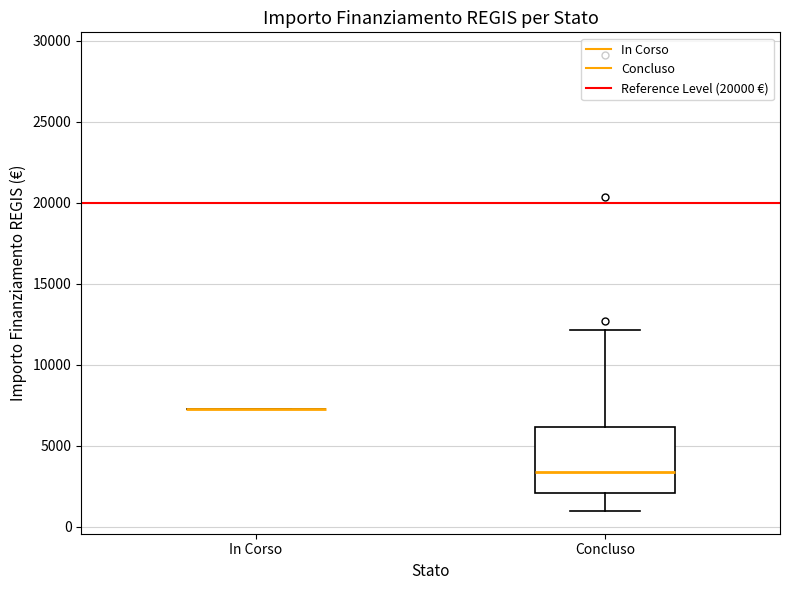

Reading left to right, read every box against the y-axis: the position of its median line, the range the box covers, and the ends of its whiskers. The values are not printed on the chart, so give them approximately, as read against the axis.

In Corso: box collapsed to a line at 7500, whiskers 7500 to 7500
Concluso: median 3500, box 2000 to 6000, whiskers 1000 to 12000